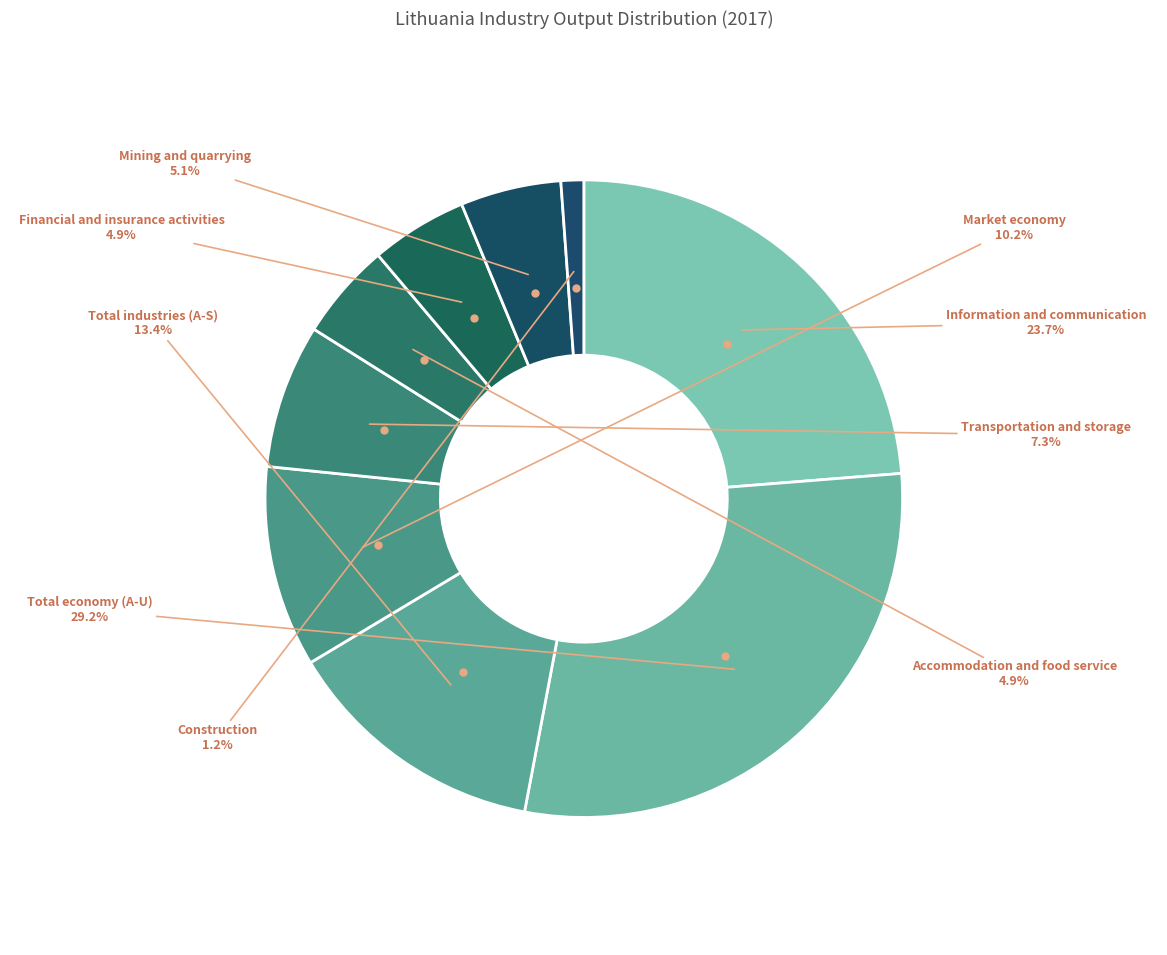

True or false: Total economy (A-U) accounts for 42% of the total.

False